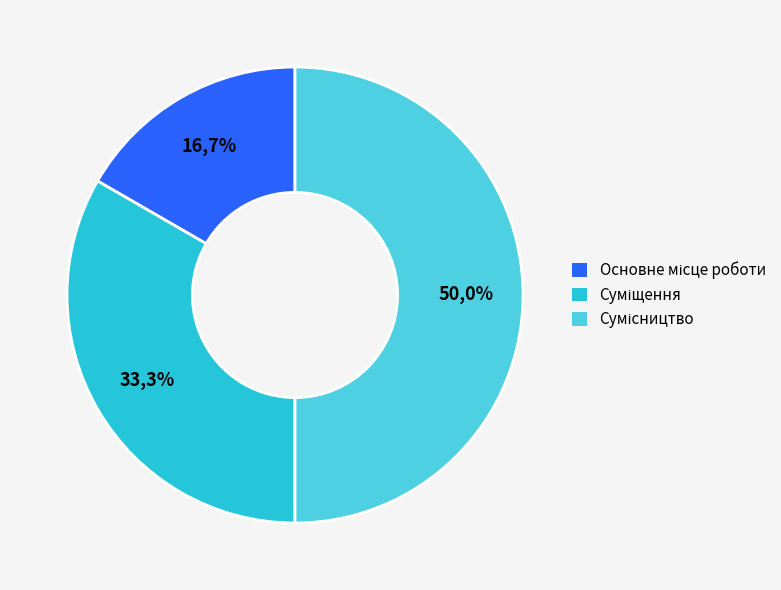

Combined, do Сумісництво and Суміщення account for over 50%?

Yes